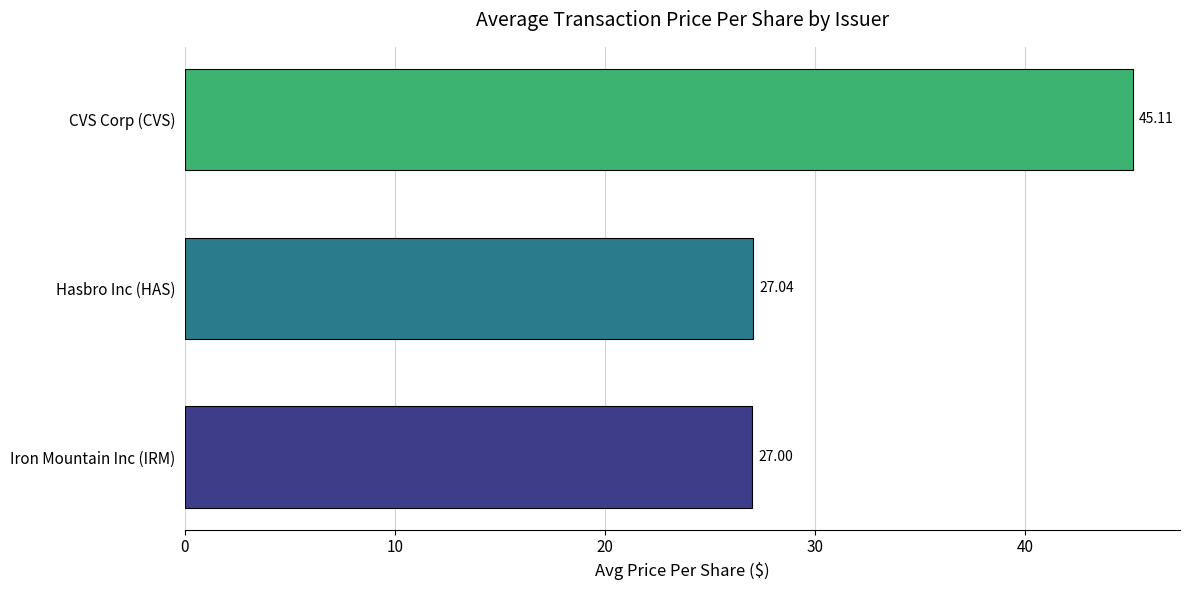

What is the sum of the values at CVS Corp (CVS) and Hasbro Inc (HAS)?

72.2